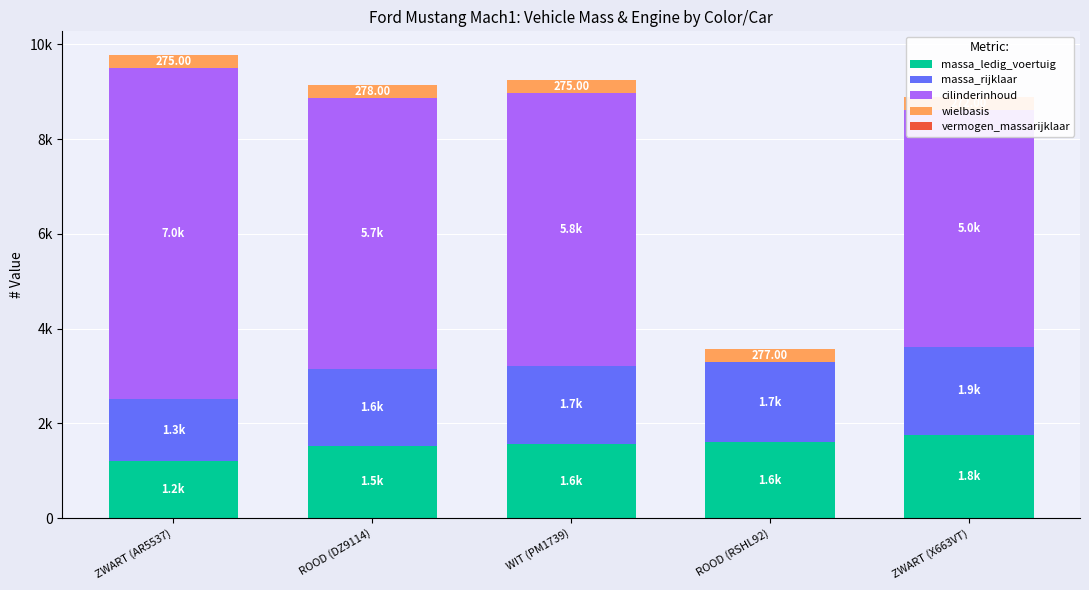

What is the sum of the cilinderinhoud values at ZWART (AR5537) and ROOD (DZ9114)?

12703.0